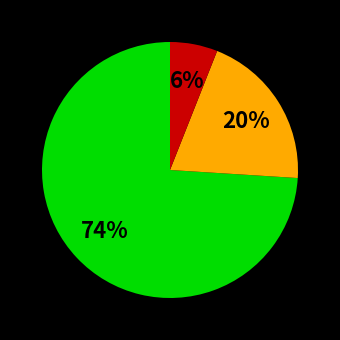

Is there a majority slice in this chart?

Yes